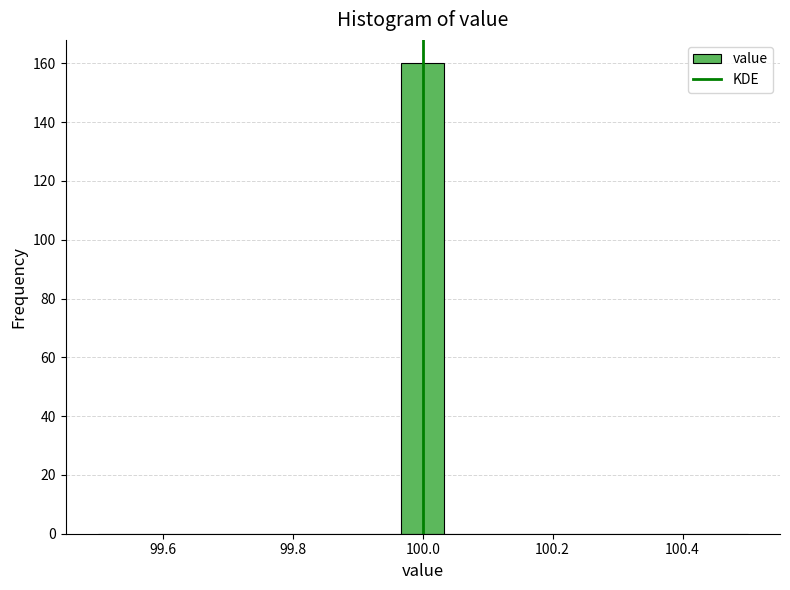

Around what value on the x-axis is the tallest bar? Give the approximate position of its centre, as read against the axis.

100.00